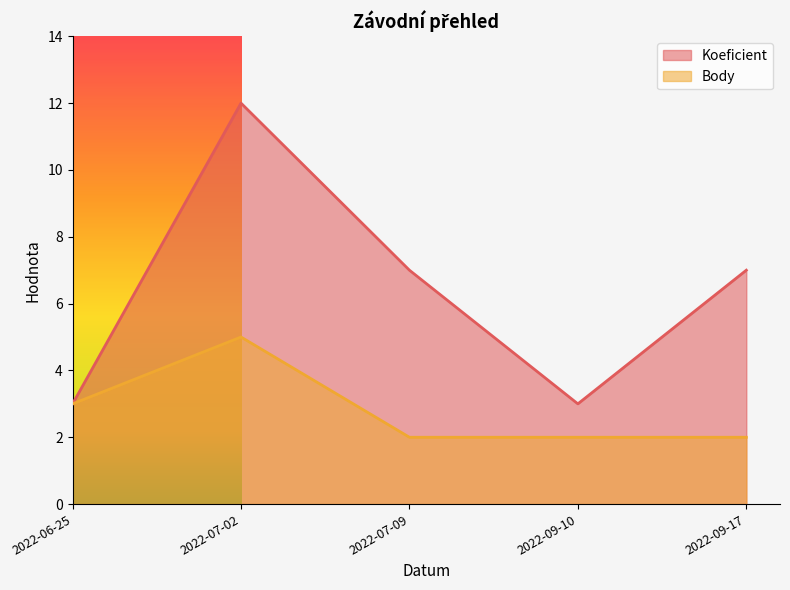

Reading right to left, list all the values displayed in this chart.

Koeficient: 7	3	7	12	3
Body: 2	2	2	5	3